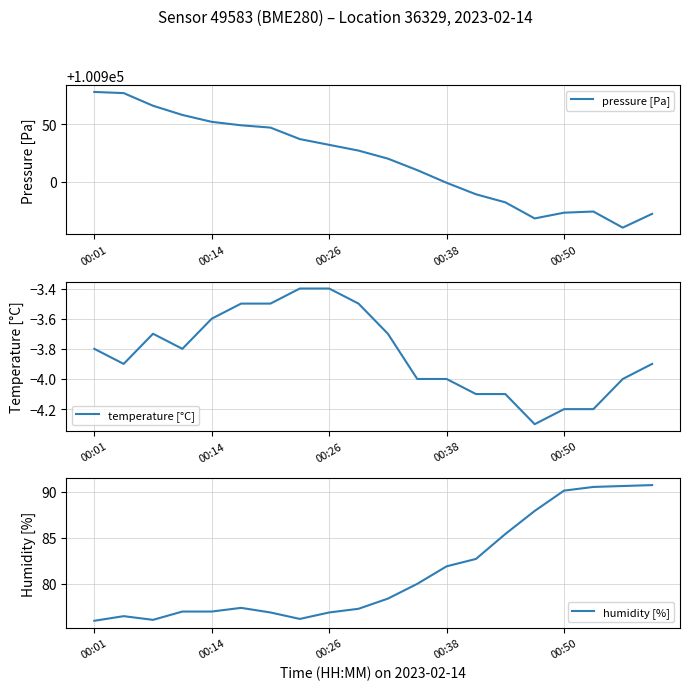

What position from the right is 17?

3